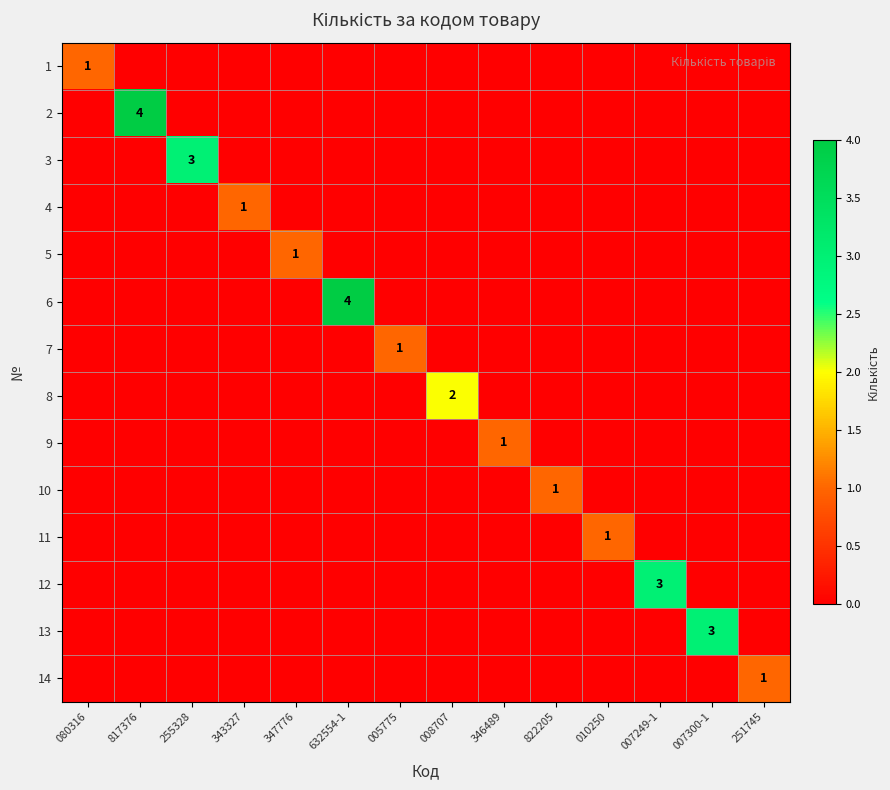

What is the spread (max minus min) of values at 005775?

1